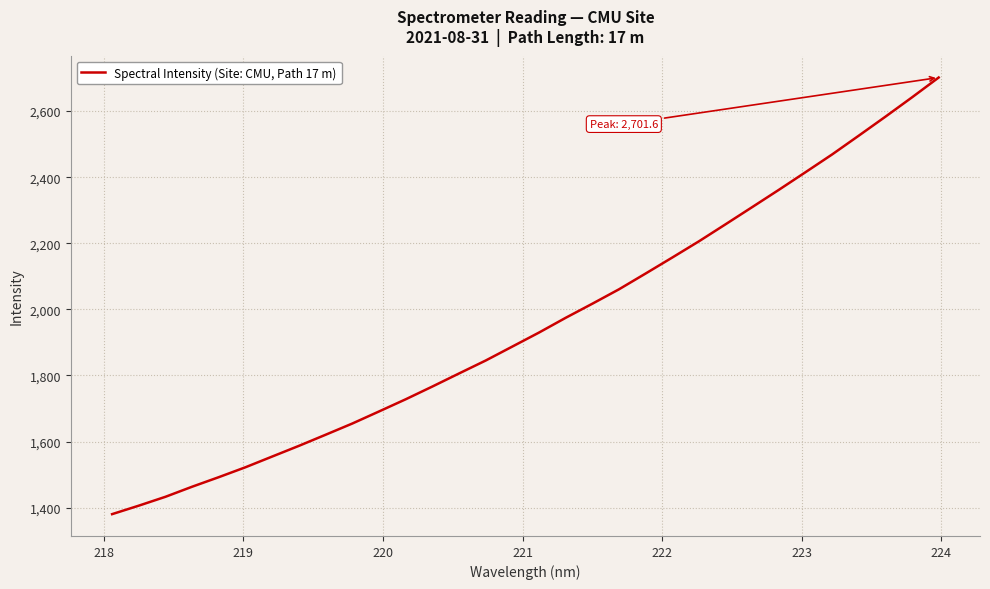

What is the minimum value shown in the chart?

1380.3